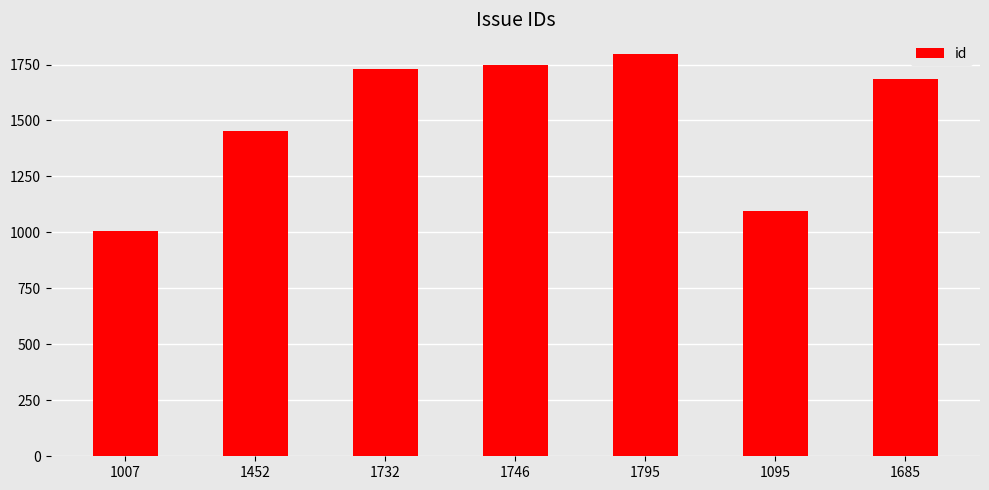

Which has a higher value, 1732 or 1795?

1795